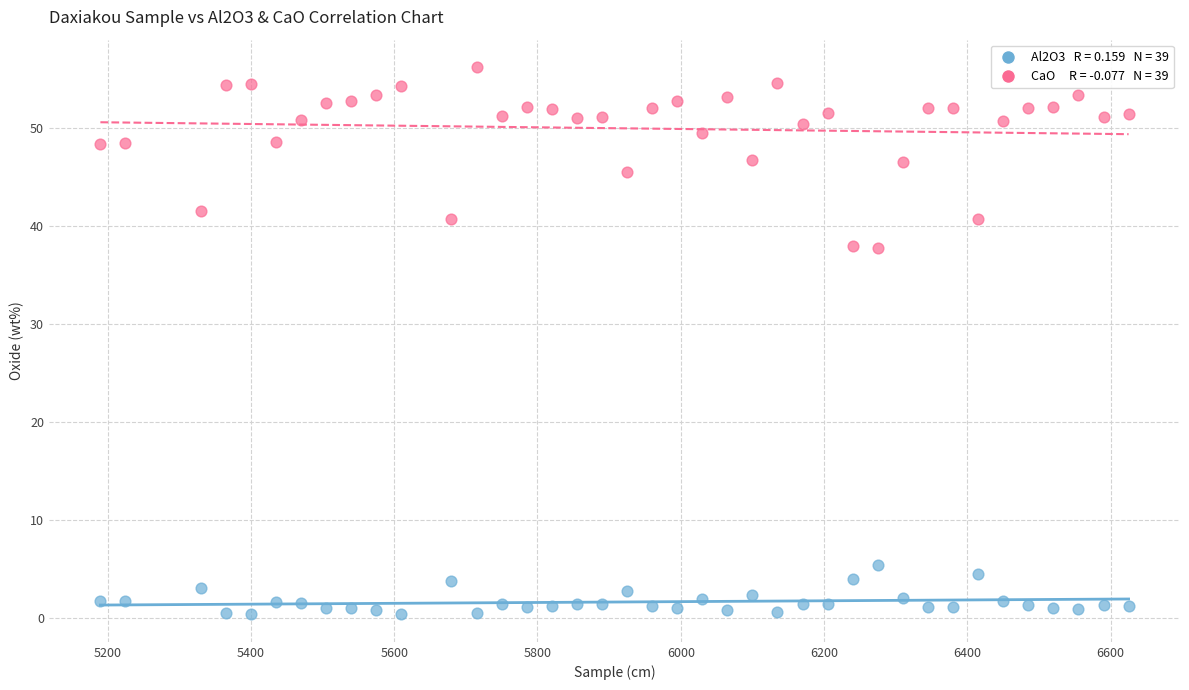

Across all data points, what is the range of Y values (max minus min)?

55.9